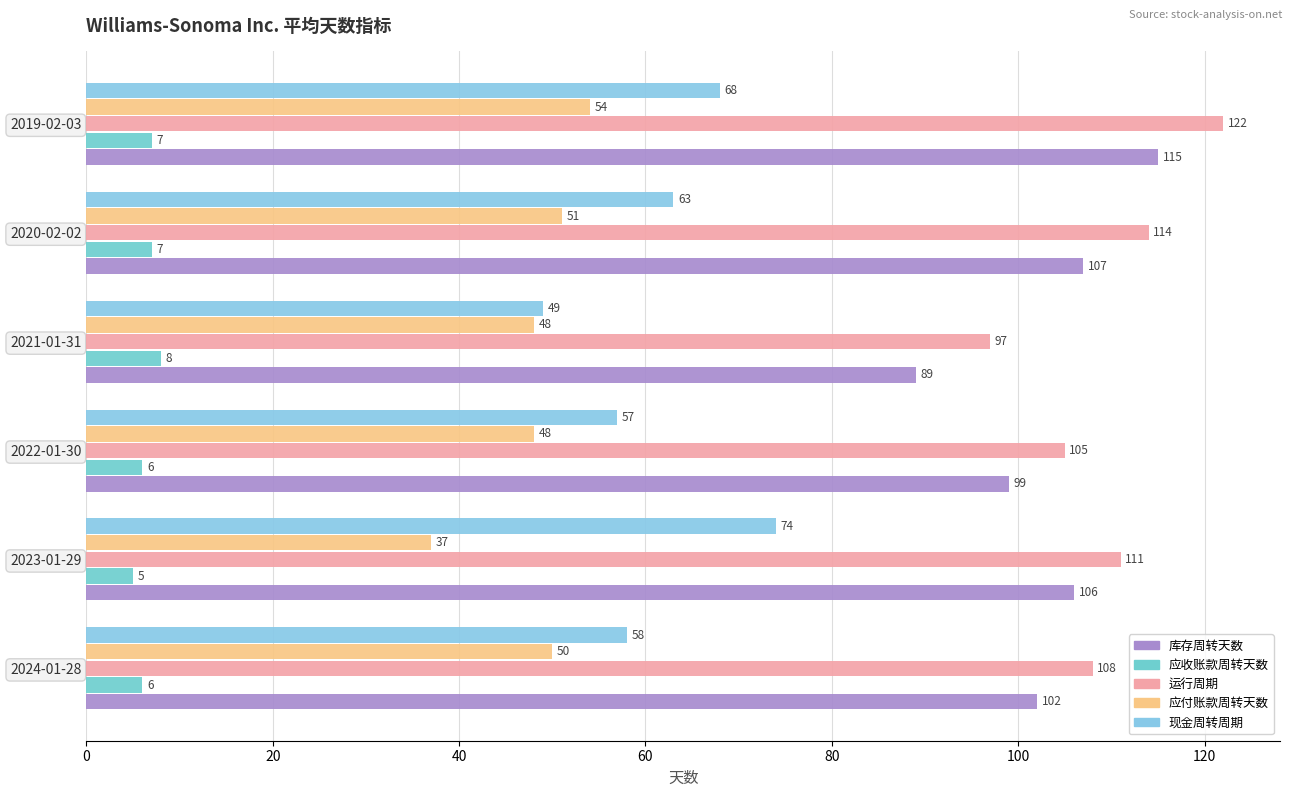

What is the greatest value displayed?

122